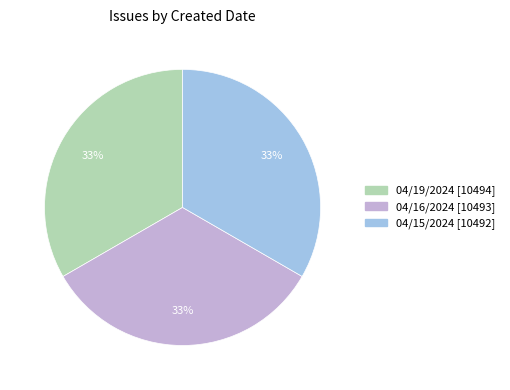

To the nearest percent, what portion does 04/15/2024 represent?

33%